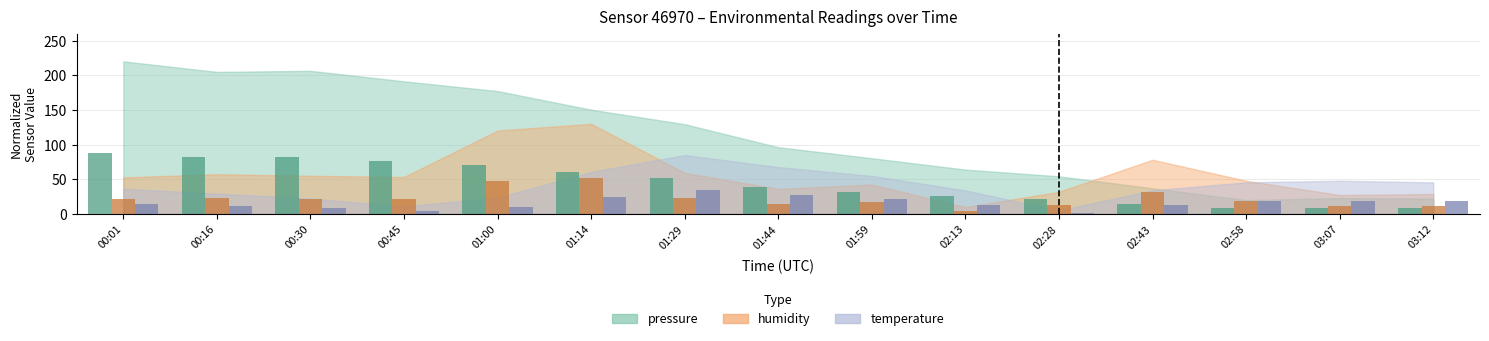

What is the sum of all temperature values?

241.0